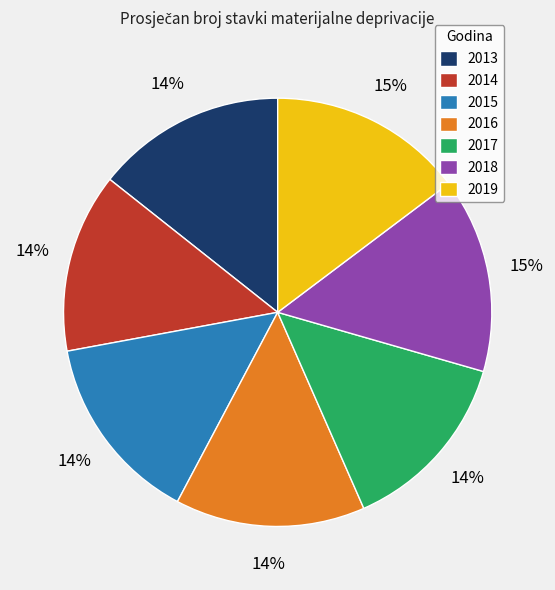

To the nearest percent, what percentage of the pie is 2015?

14%